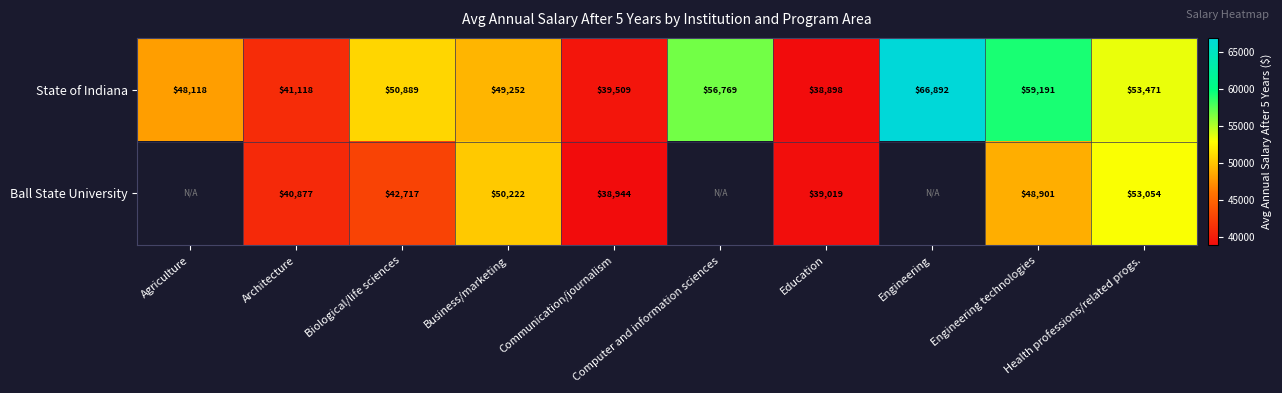

What is the difference between the maximum and minimum values in the State of Indiana series?

27994